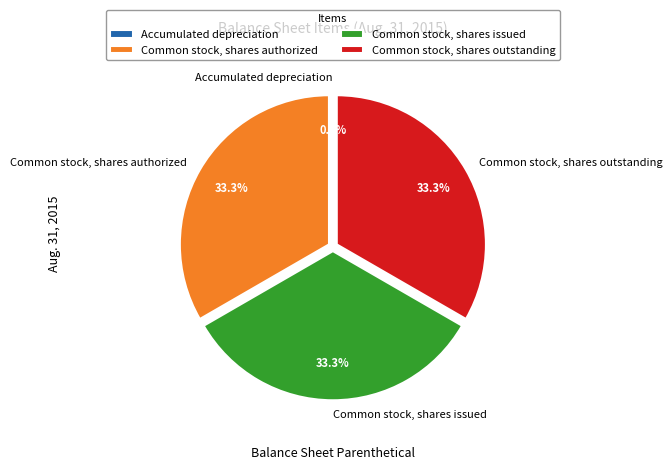

What is the ratio of the value at Common stock, shares issued to the value at Common stock, shares outstanding?

1.0